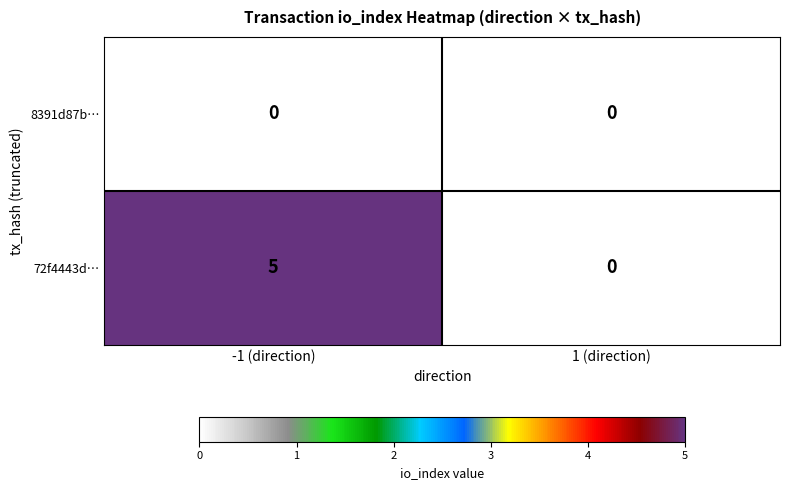

The value of 72f4443d… at 1 (direction) is -2. True or false?

False